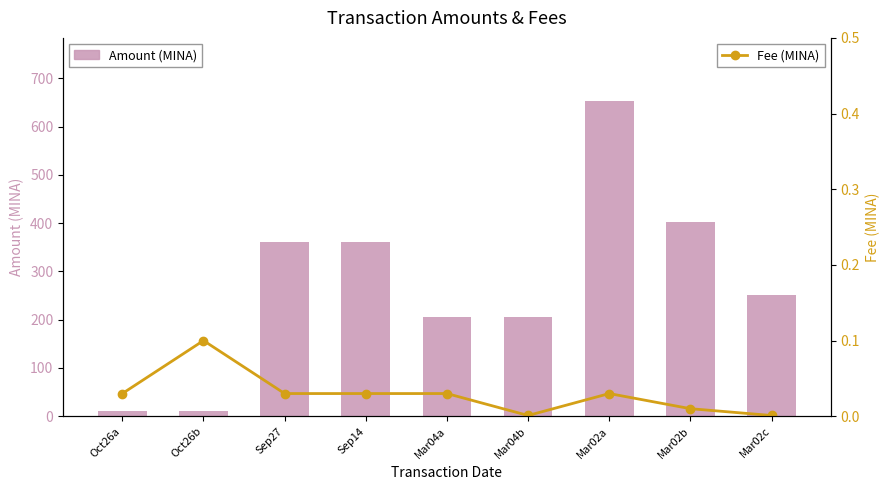

What is the greatest value displayed?

653.0